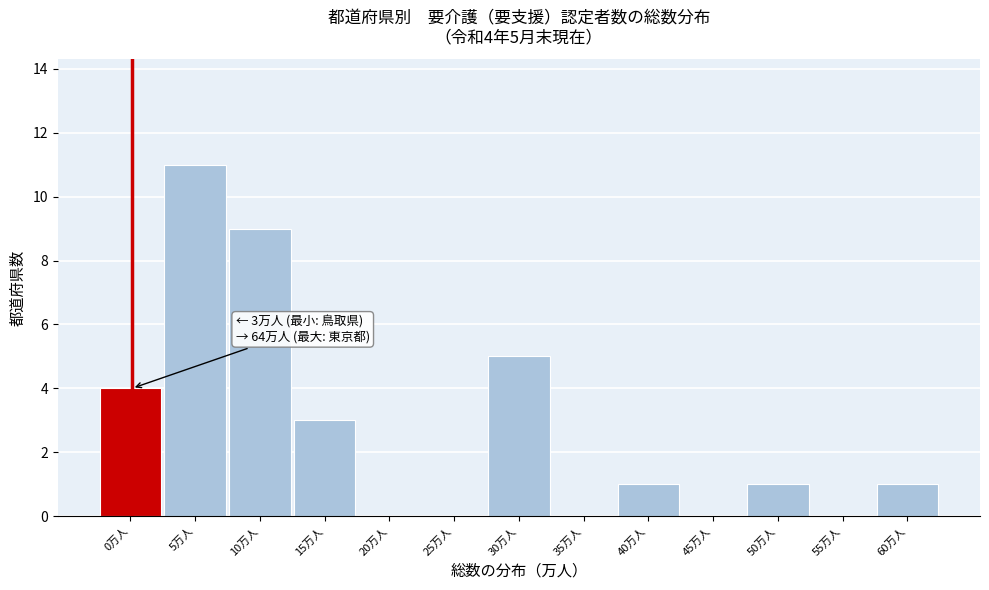

Reading right to left, transcribe all the data shown in this chart.

60万人=1	55万人=0	50万人=1	45万人=0	40万人=1	35万人=0	30万人=5	25万人=0	20万人=0	15万人=3	10万人=9	5万人=11	0万人=4